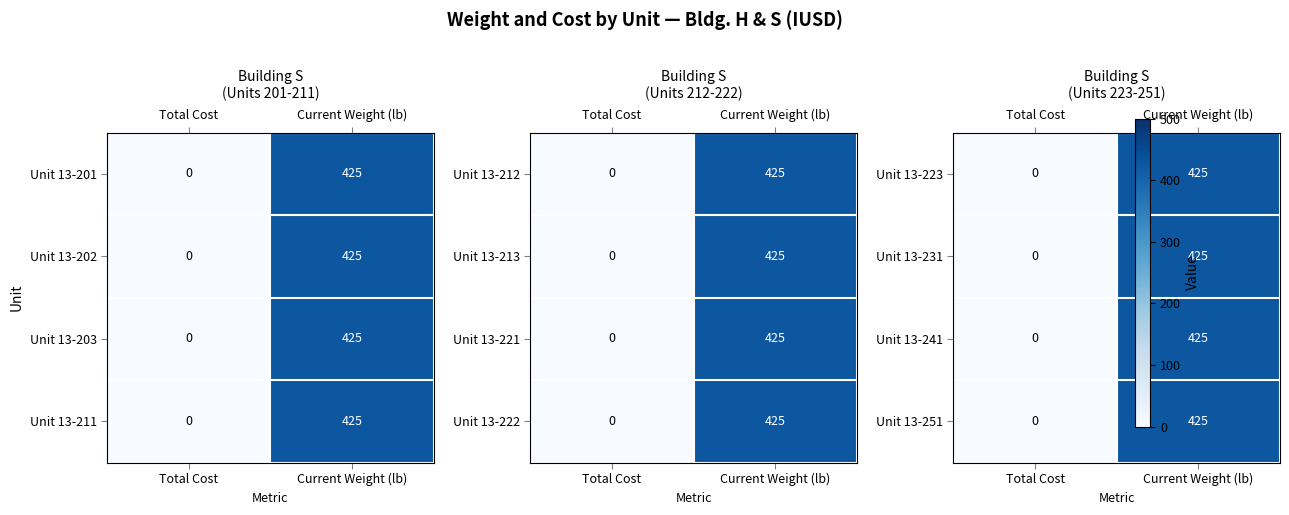

What is the sum of the Unit 13-201 values at Current Weight (lb) and Total Cost?

425